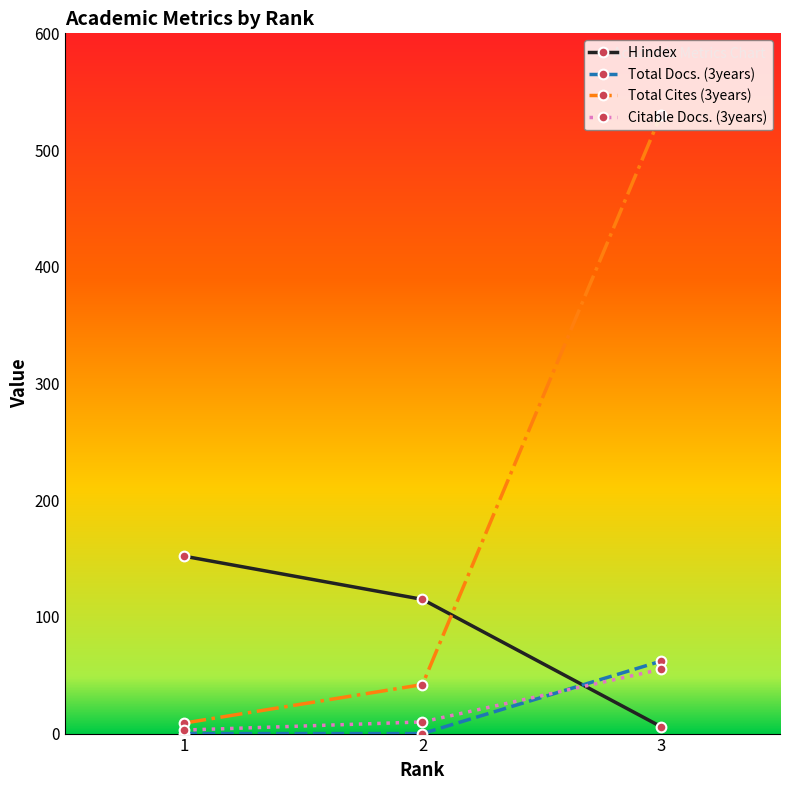

Count the number of data series in this chart.

4